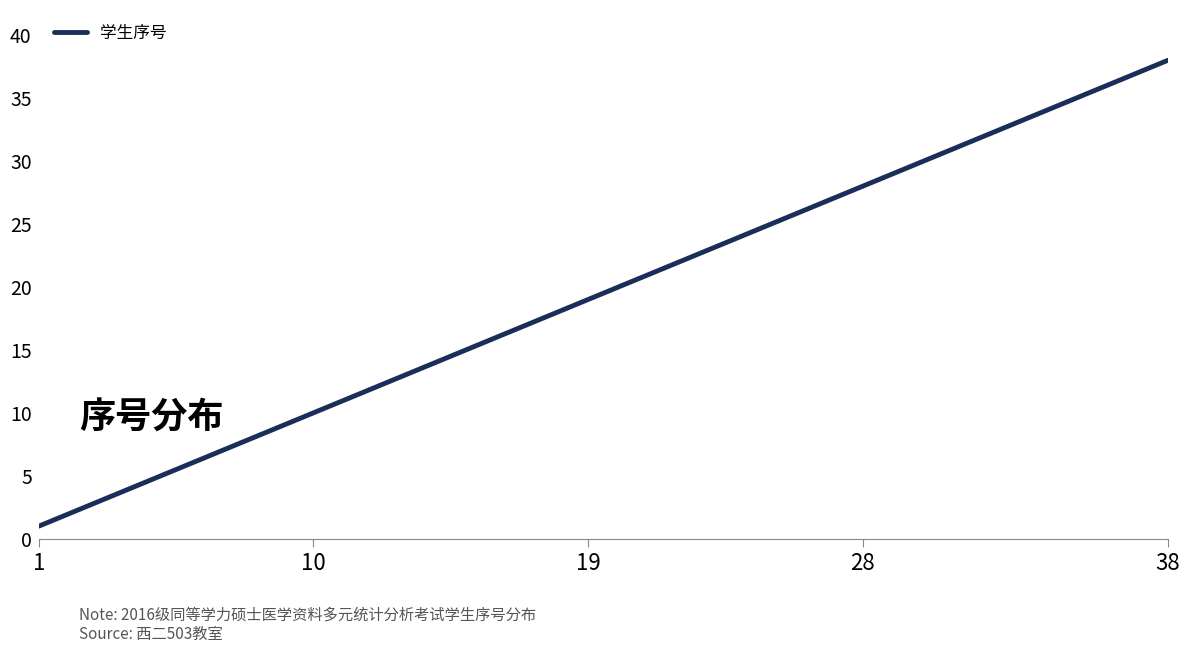

What is the difference between the maximum and minimum values?

37